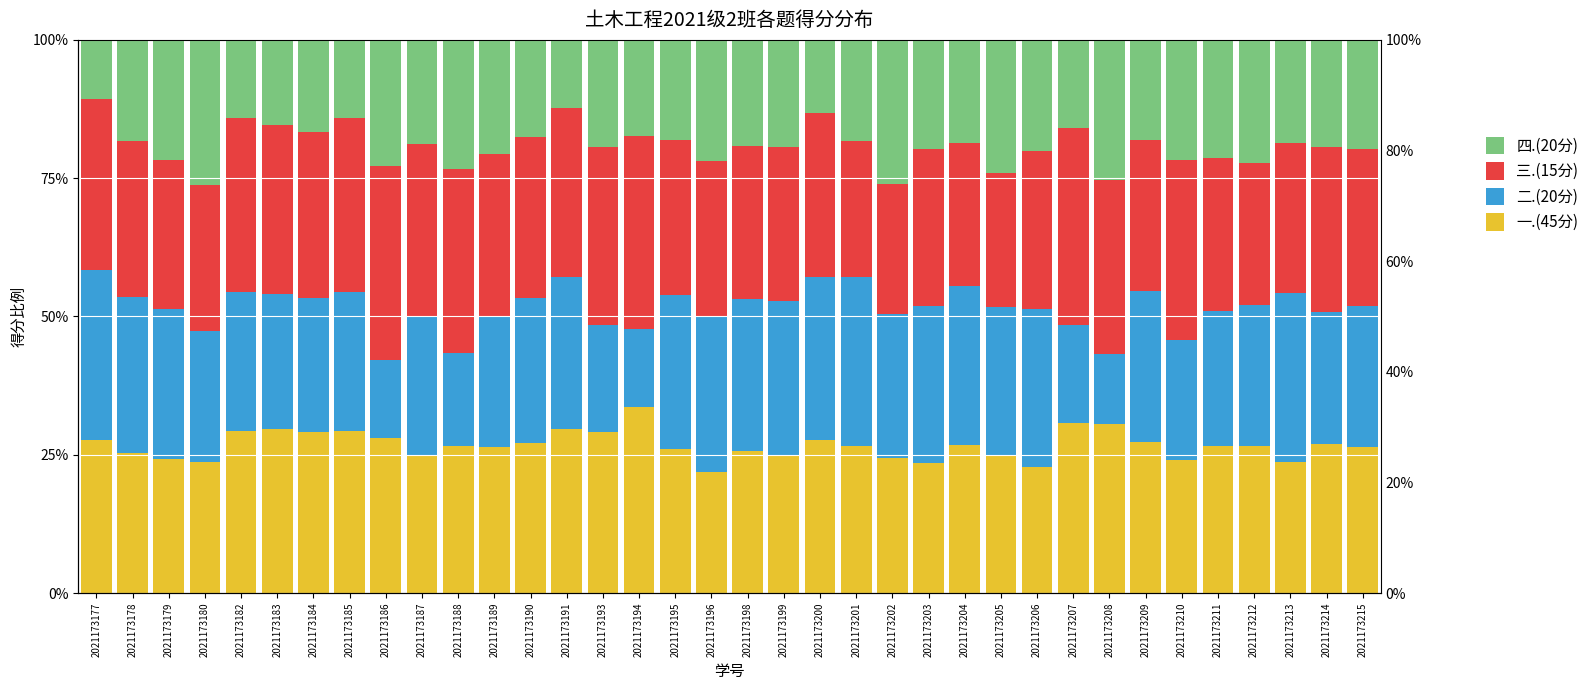

What is the value of the 二.(20分) bar at the 26th from the left?

26.8